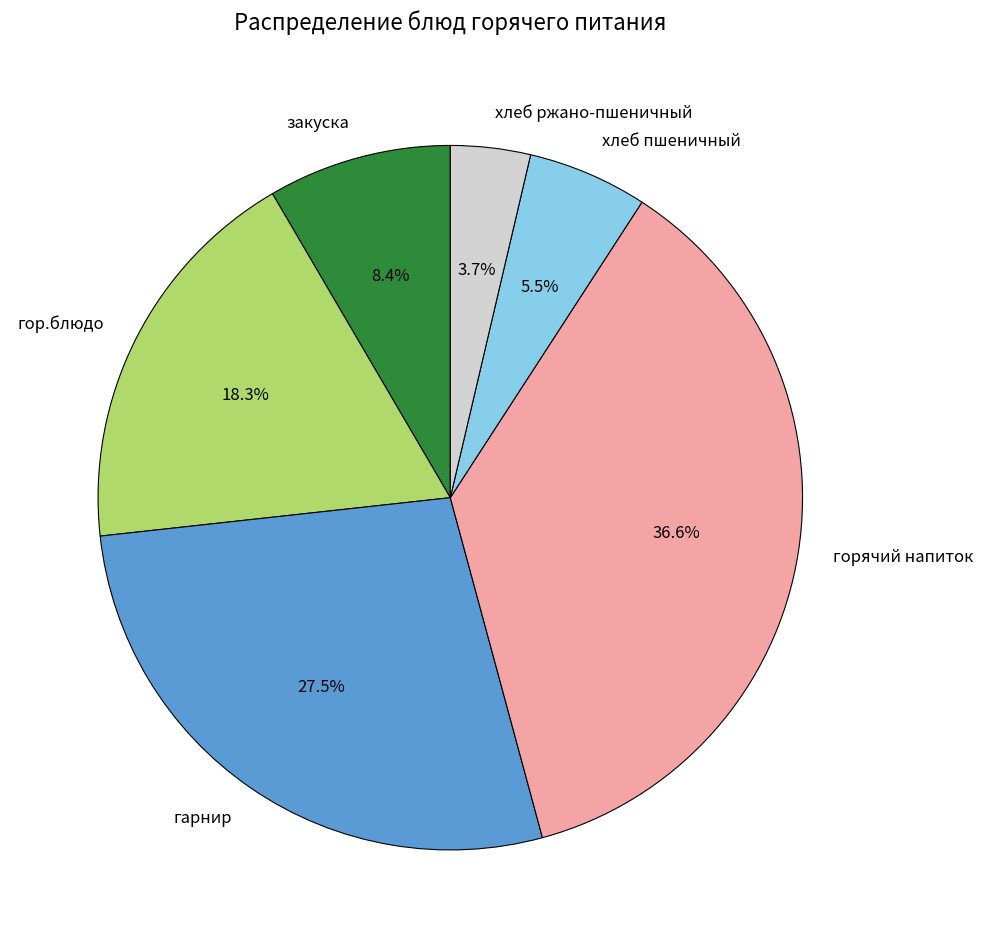

What percentage is NOT represented by закуска?

91.6%